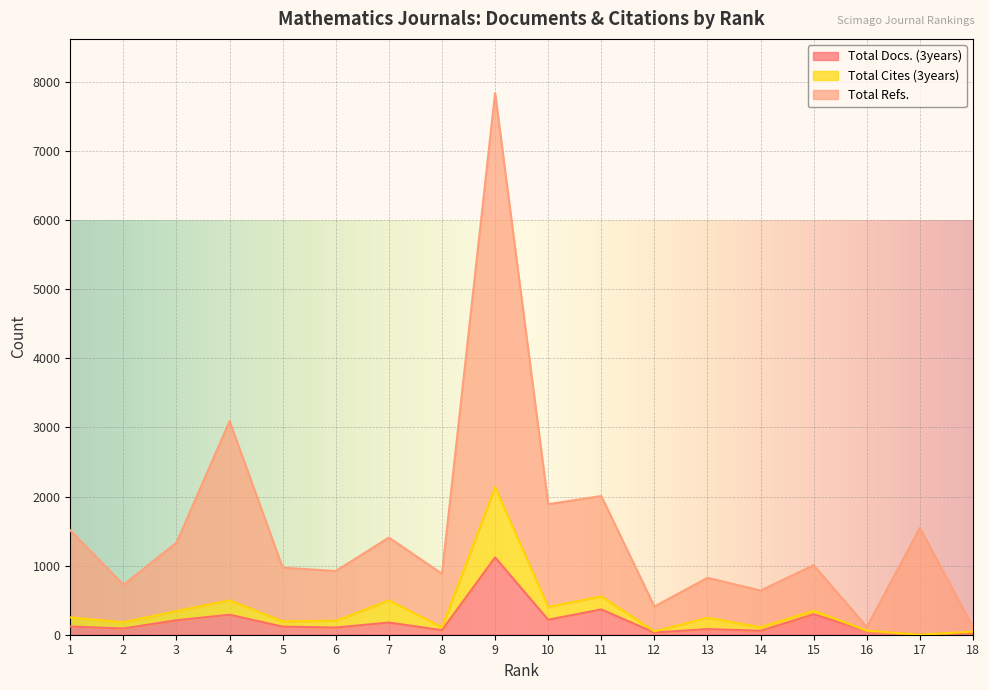

True or false: Total Refs. and Total Docs. (3years) cross at least once.

False